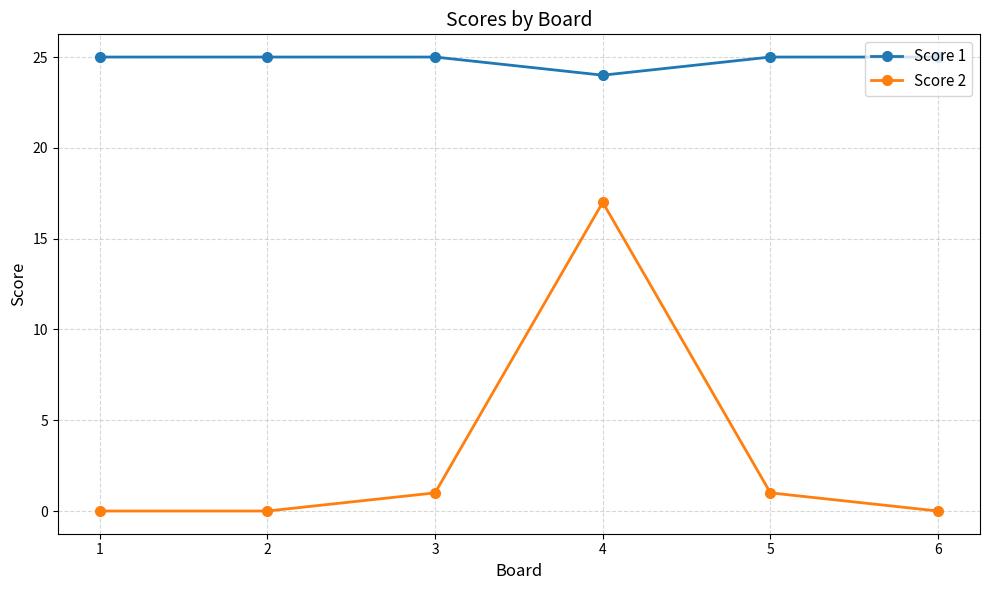

Which series has the largest total across all categories?

Score 1